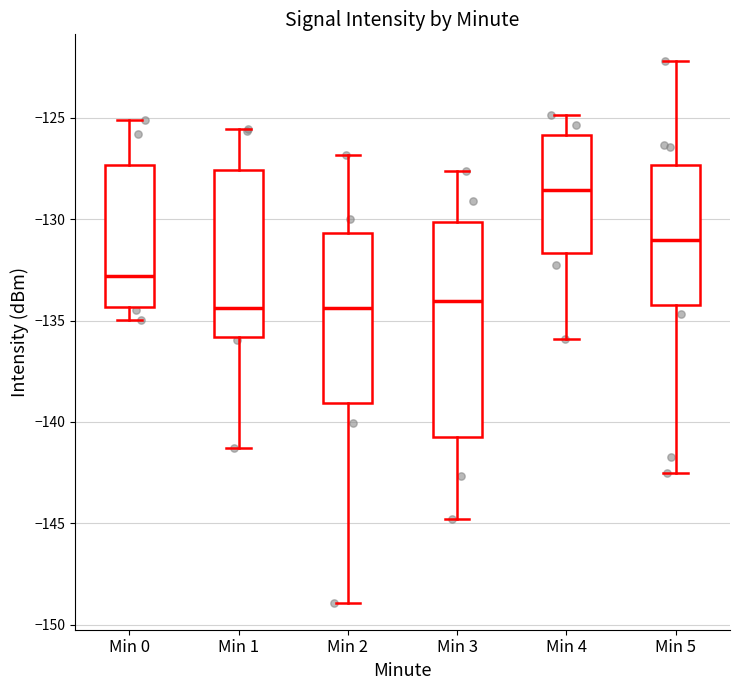

Reading left to right, transcribe this box plot: for each box, give where its median line is, the range the box spans, and where its two whiskers end, as read against the y-axis. The values are not printed on the chart, so give them approximately, as read against the axis.

Min 0: median -133.0, box -134.5 to -127.5, whiskers -135.0 to -125.0
Min 1: median -134.5, box -136.0 to -127.5, whiskers -141.5 to -125.5
Min 2: median -134.5, box -139.0 to -130.5, whiskers -149.0 to -127.0
Min 3: median -134.0, box -140.5 to -130.0, whiskers -145.0 to -127.5
Min 4: median -128.5, box -131.5 to -126.0, whiskers -136.0 to -125.0
Min 5: median -131.0, box -134.0 to -127.5, whiskers -142.5 to -122.0